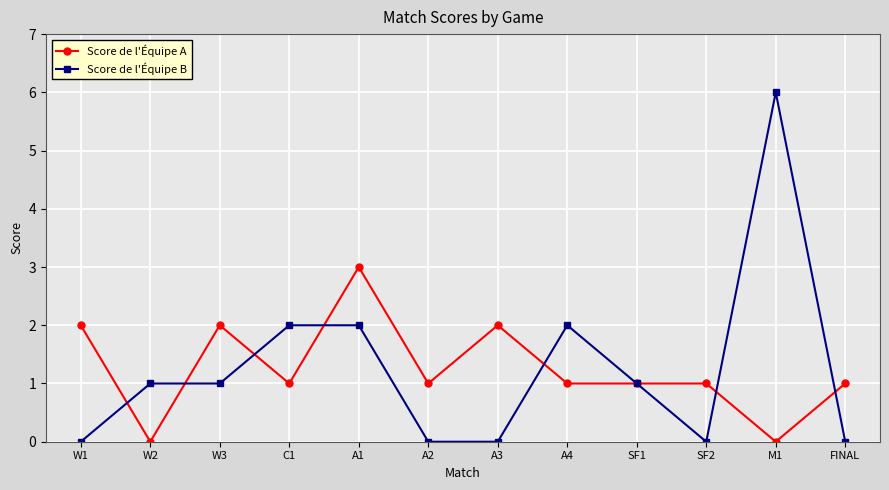

Is the value of Score de l'Équipe A at A2 greater than the value of Score de l'Équipe B at M1?

No